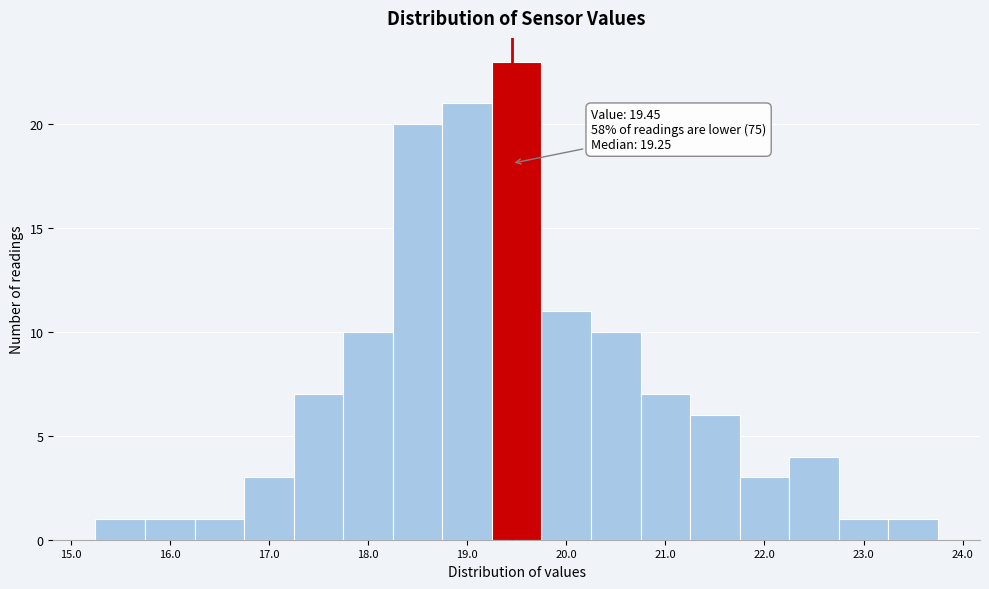

Over which range of the x-axis is the bar tallest?

19.25 to 19.75